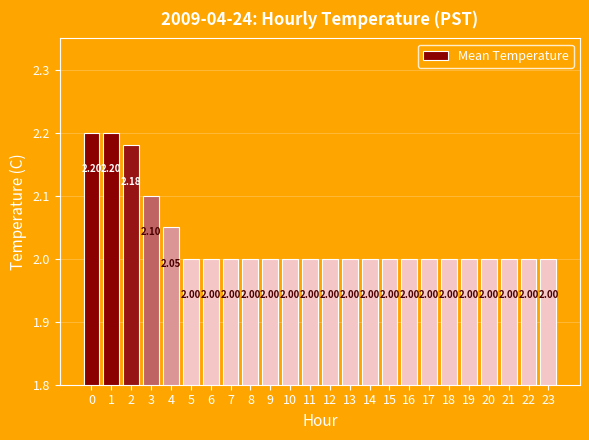

True or false: the data shows 2.8 at 17.

False